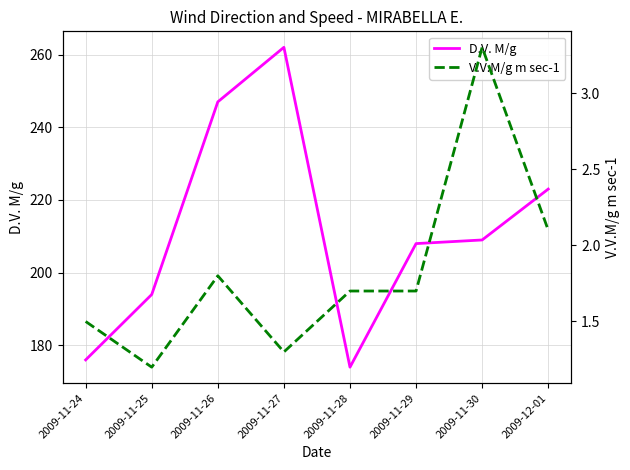

Which series changed the most between 2009-11-25 and 2009-11-30?

D.V. M/g